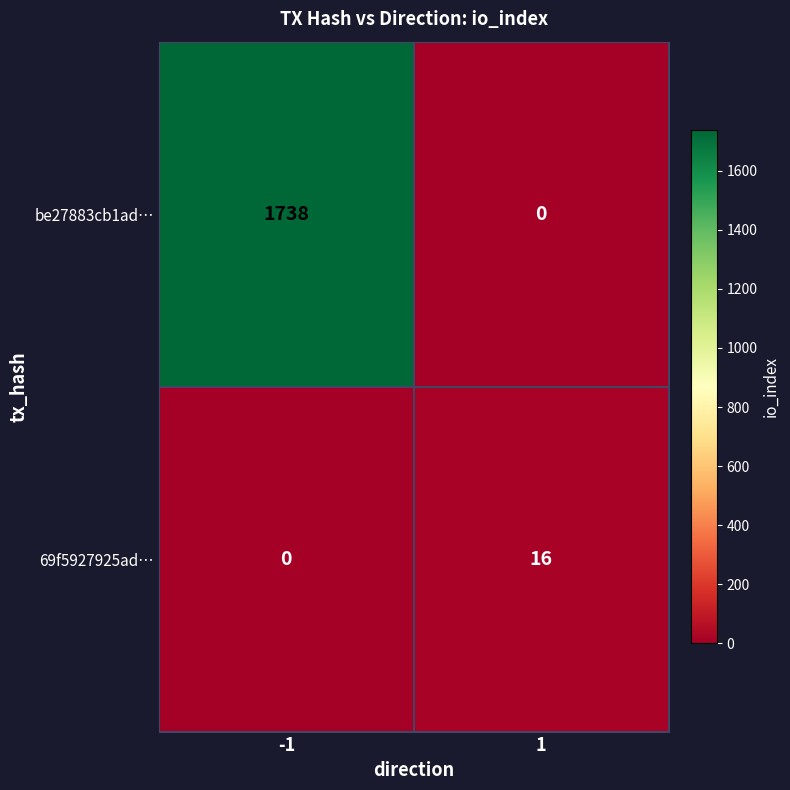

What is the difference between the maximum and minimum values in the be27883cb1ad… series?

1738